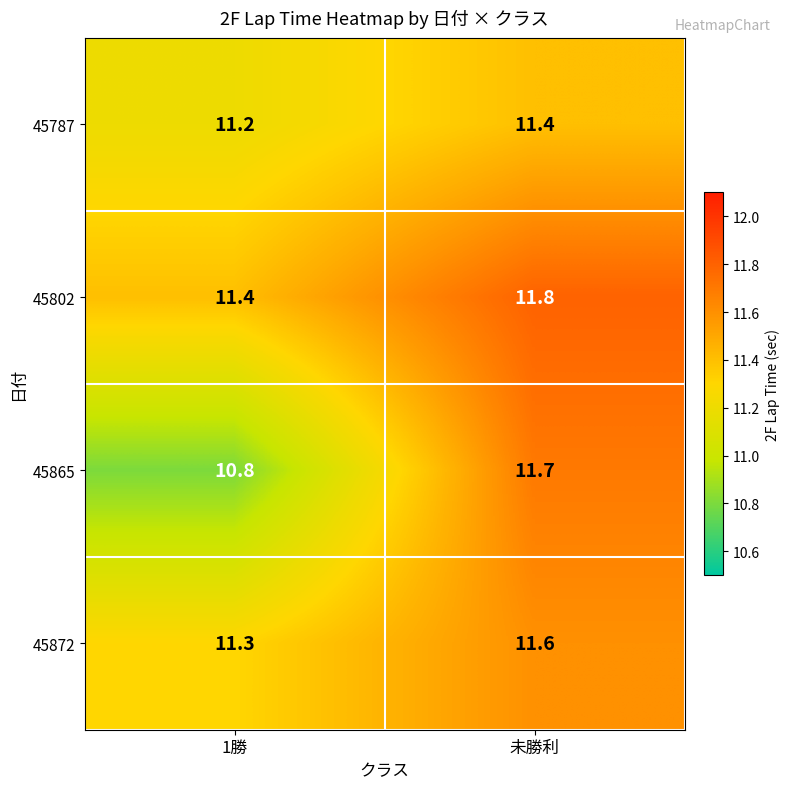

What is the difference between the 45865 values at 1勝 and 未勝利?

0.9